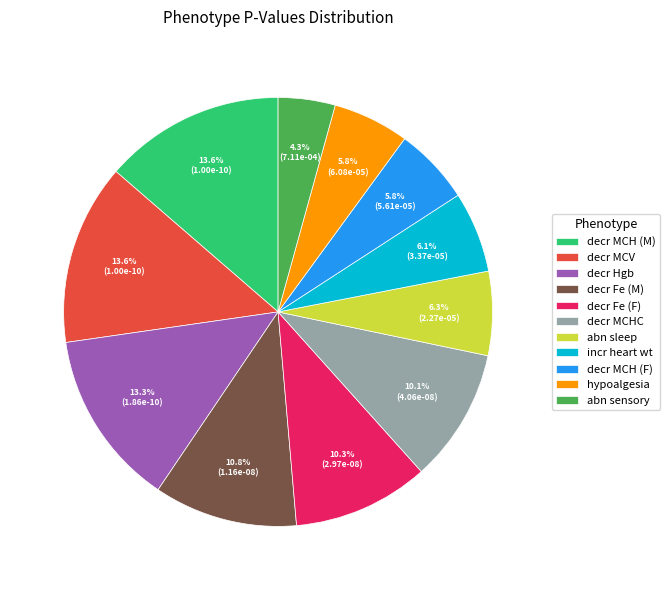

Count the number of slices in the pie.

11